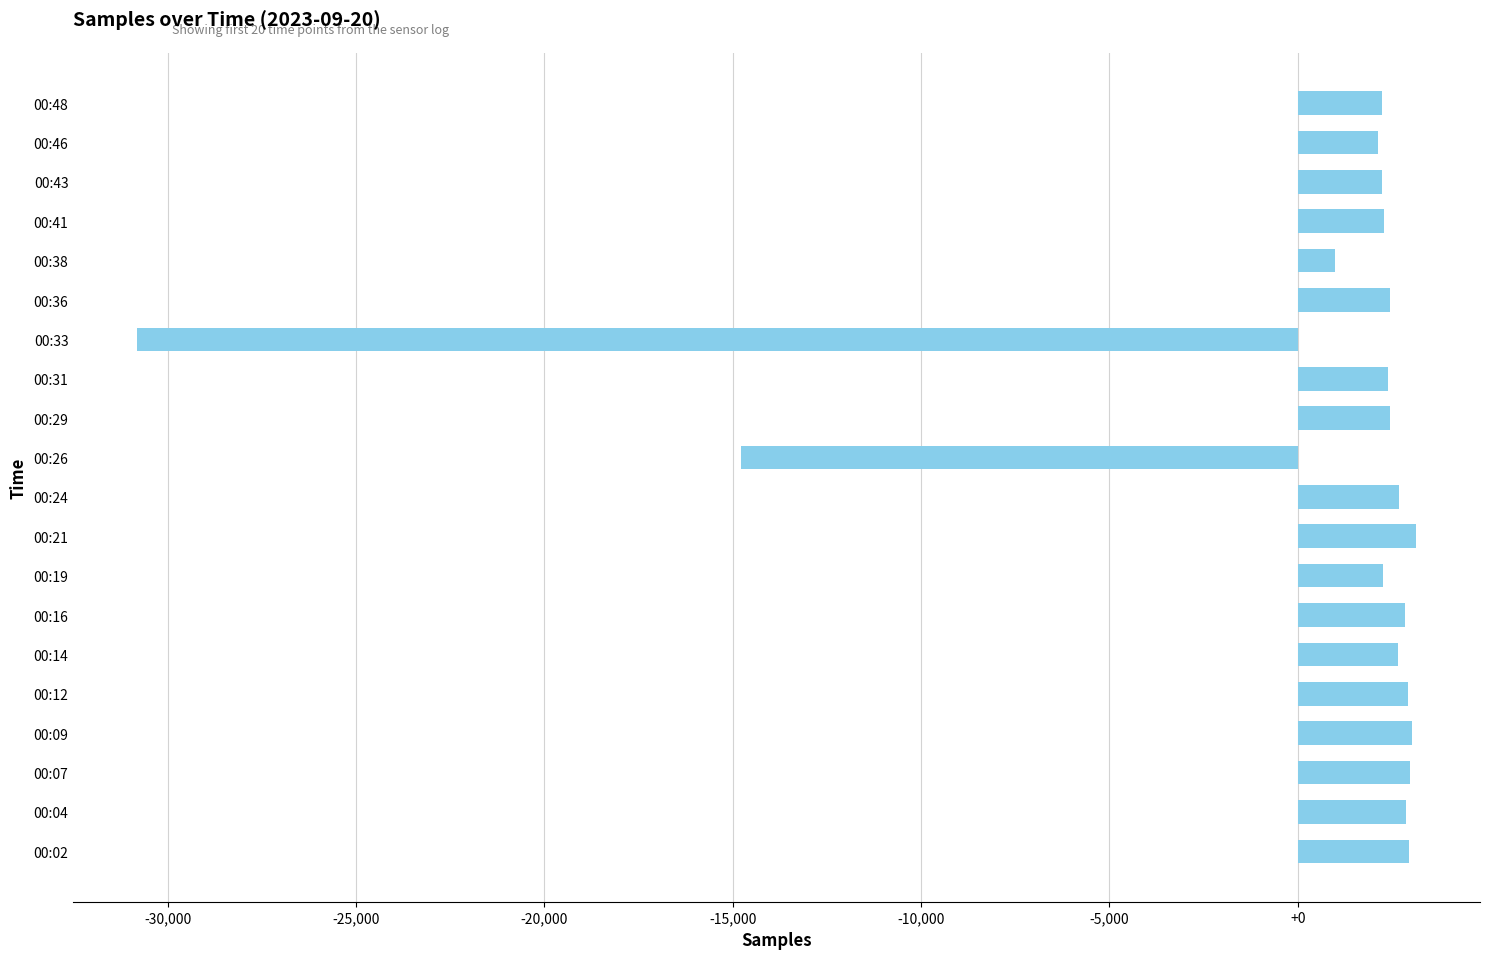

Does the chart contain any negative values?

Yes